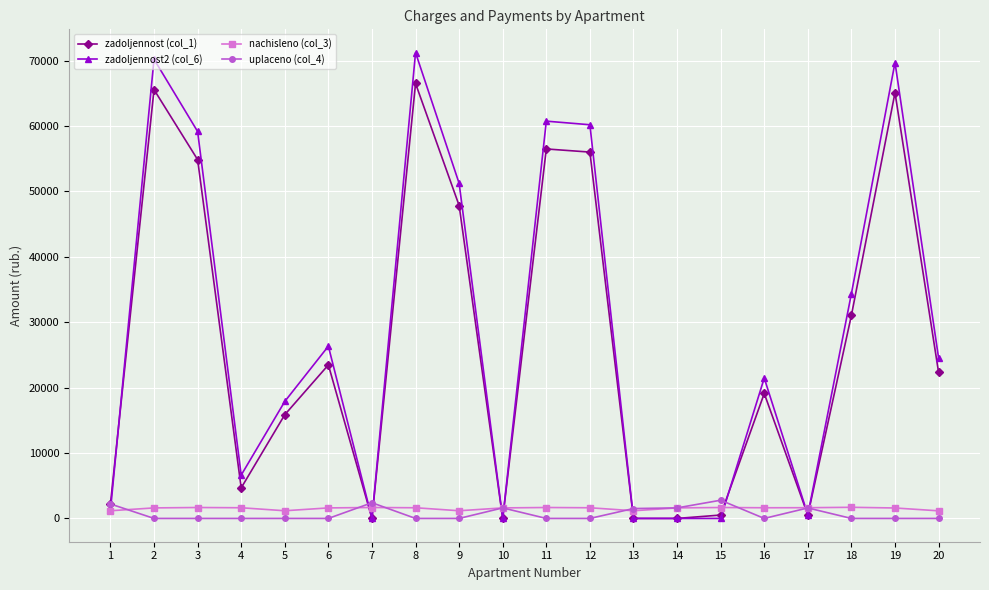

What is the highest value of the zadoljennost (col_1) series?

66487.5